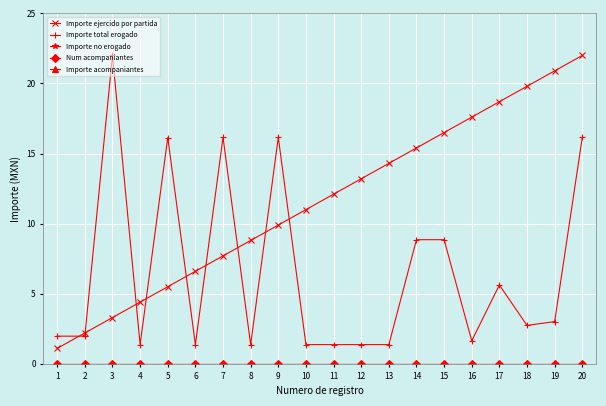

Is this an area chart (filled region under the line)?

No